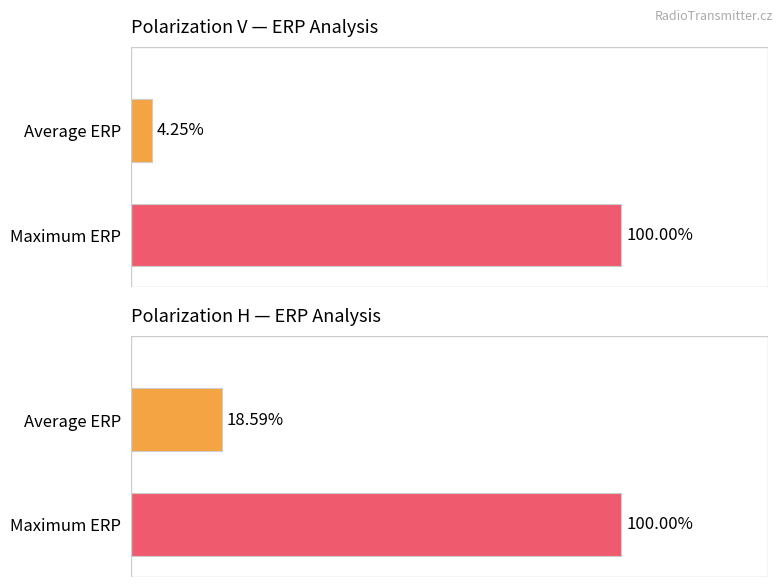

How many bars are there in each group?

2